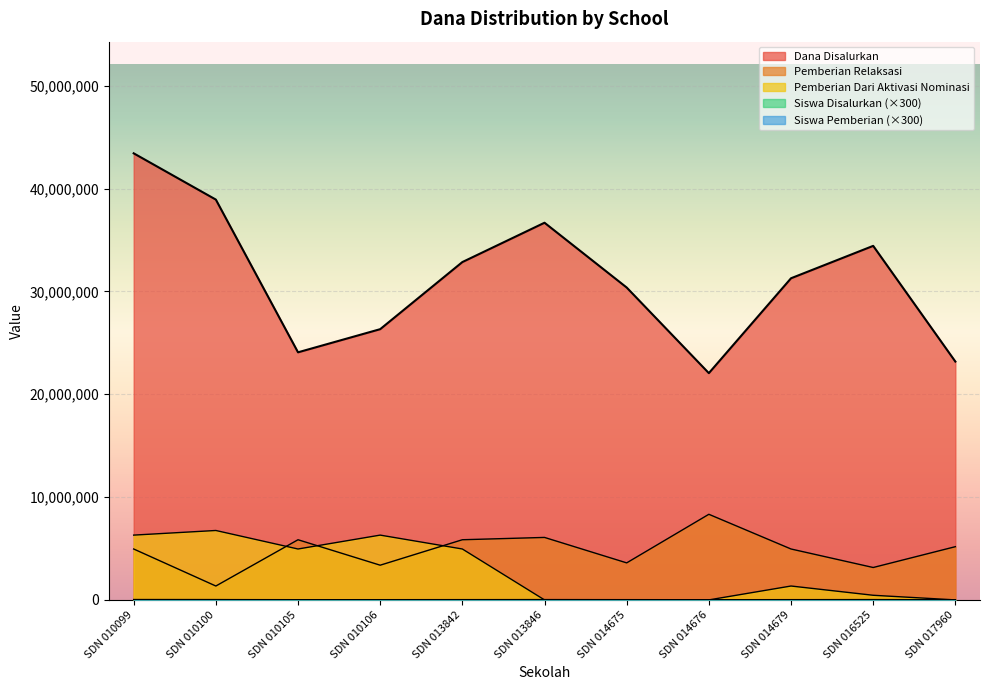

True or false: Dana Disalurkan and Pemberian Dari Aktivasi Nominasi intersect in this chart.

False